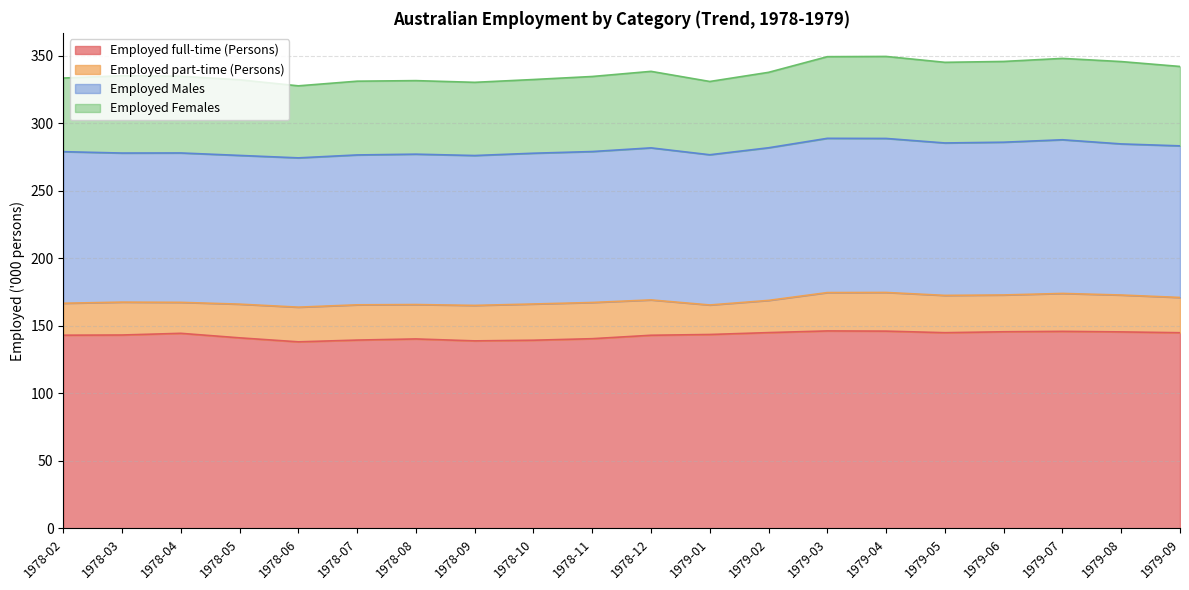

Reading left to right, transcribe all the data shown in this chart.

Employed full-time (Persons): 143.1	143.3	144.5	141.2	138.2	139.5	140.4	138.9	139.4	140.6	143.1	143.7	145.1	146.3	146.2	145.0	145.7	146.0	145.6	145.0
Employed part-time (Persons): 23.7	24.4	22.9	25.0	25.7	26.1	25.5	26.3	26.8	26.8	26.2	21.9	23.8	28.4	28.6	27.6	27.3	28.1	27.3	26.1
Employed Males: 112.3	110.4	110.6	110.1	110.6	111.0	111.4	111.0	111.7	111.8	112.6	111.3	113.0	114.2	114.1	112.9	113.1	113.8	111.9	112.3
Employed Females: 54.5	57.2	56.8	56.0	53.3	54.6	54.5	54.2	54.6	55.6	56.7	54.3	55.9	60.5	60.7	59.7	59.8	60.3	61.0	58.8